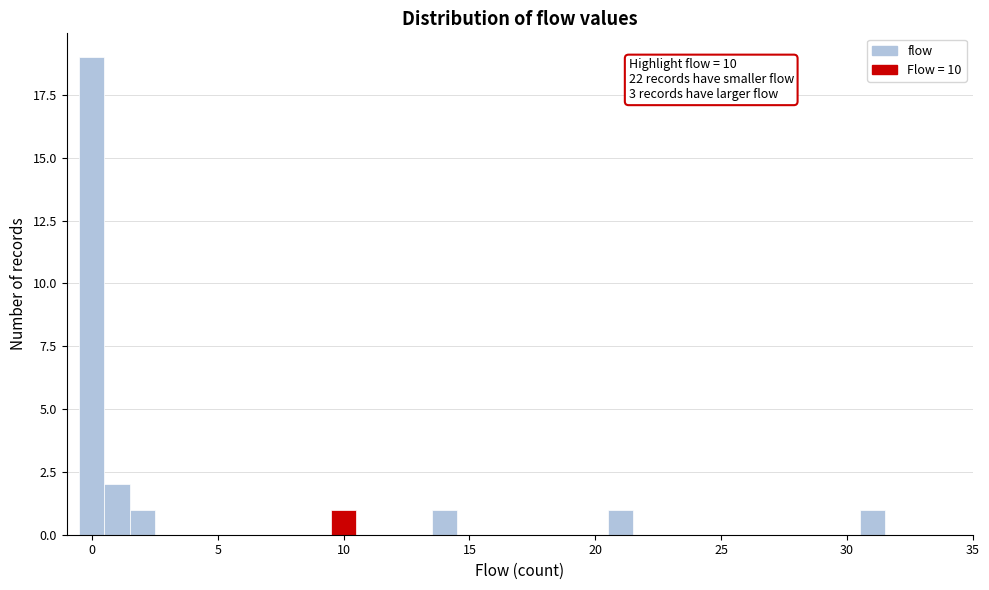

Around what value on the x-axis is the tallest bar? Give the approximate position of its centre, as read against the axis.

0.0